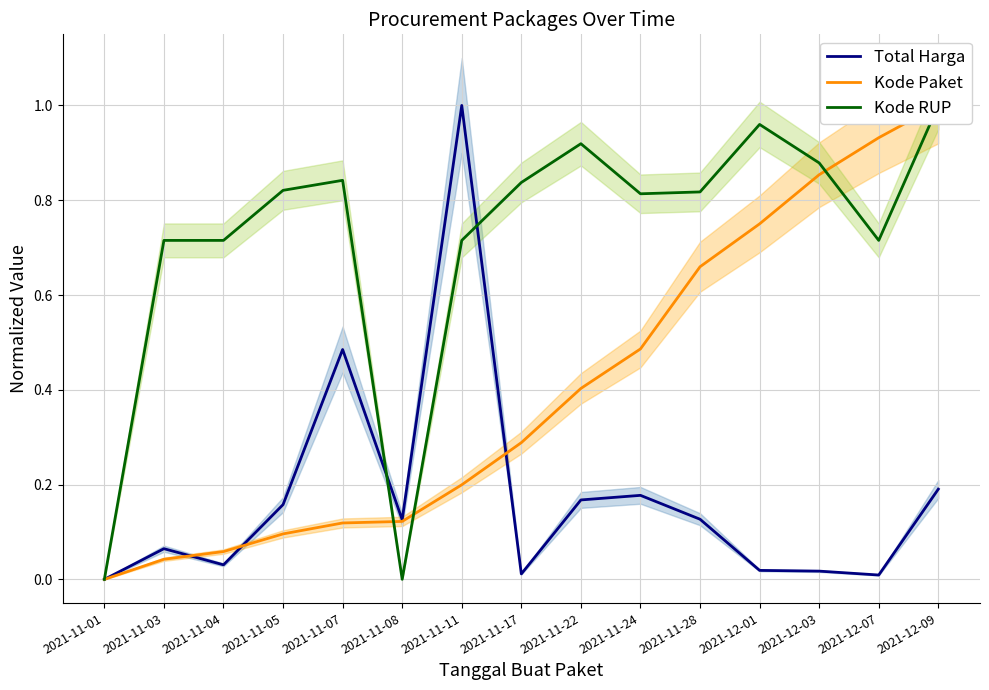

List the series in order of their peak value, highest first.

Total Harga, Kode Paket, Kode RUP